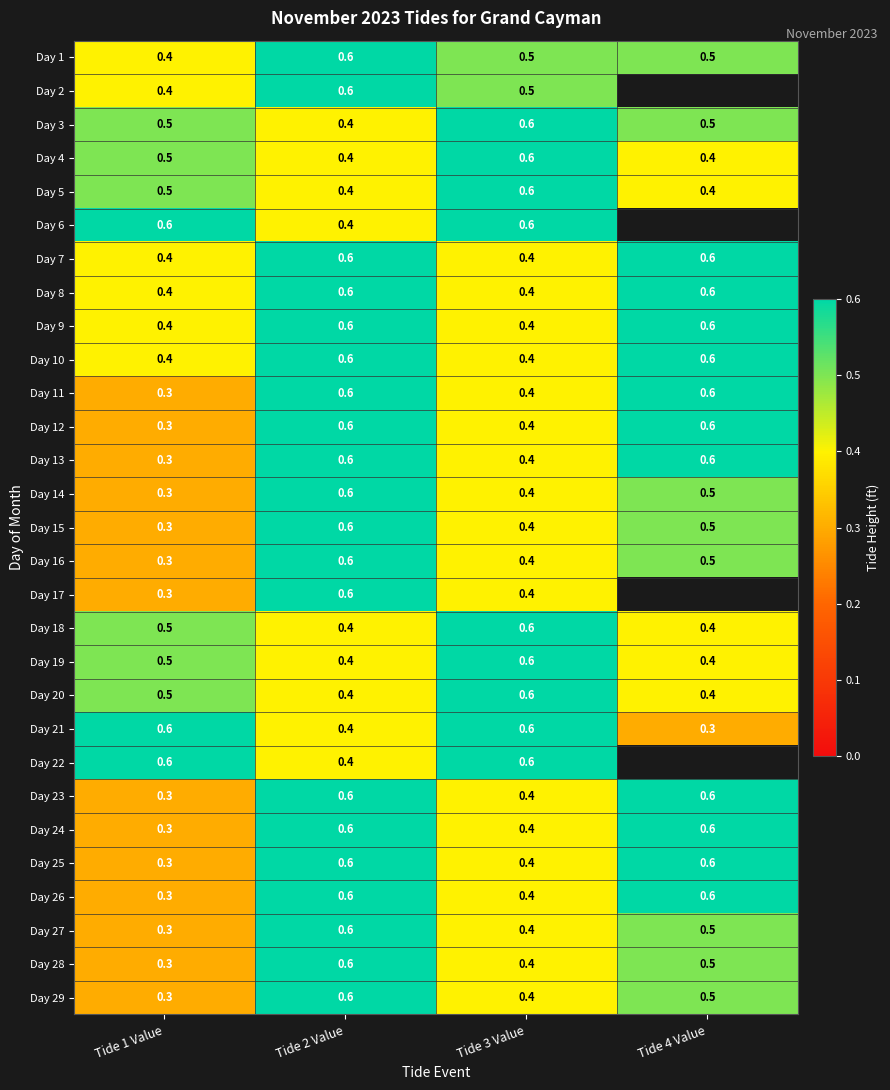

True or false: Day 29 has a value of 0.3 at Tide 1 Value.

True